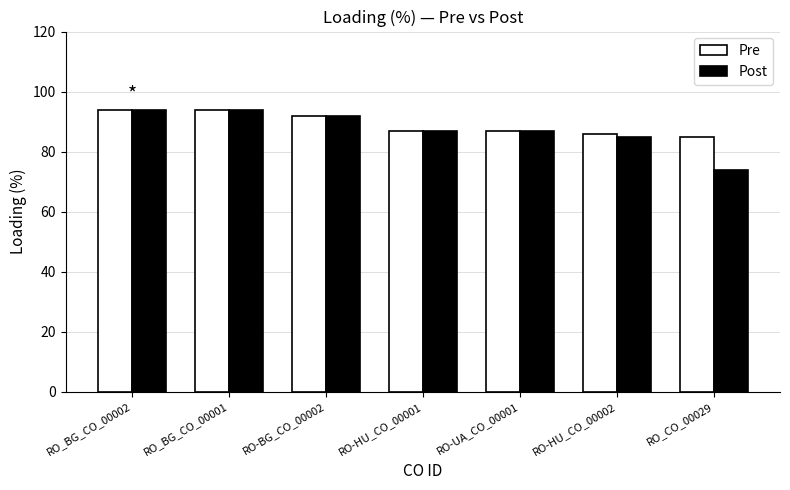

What is the difference between the maximum and minimum values in the Pre series?

9